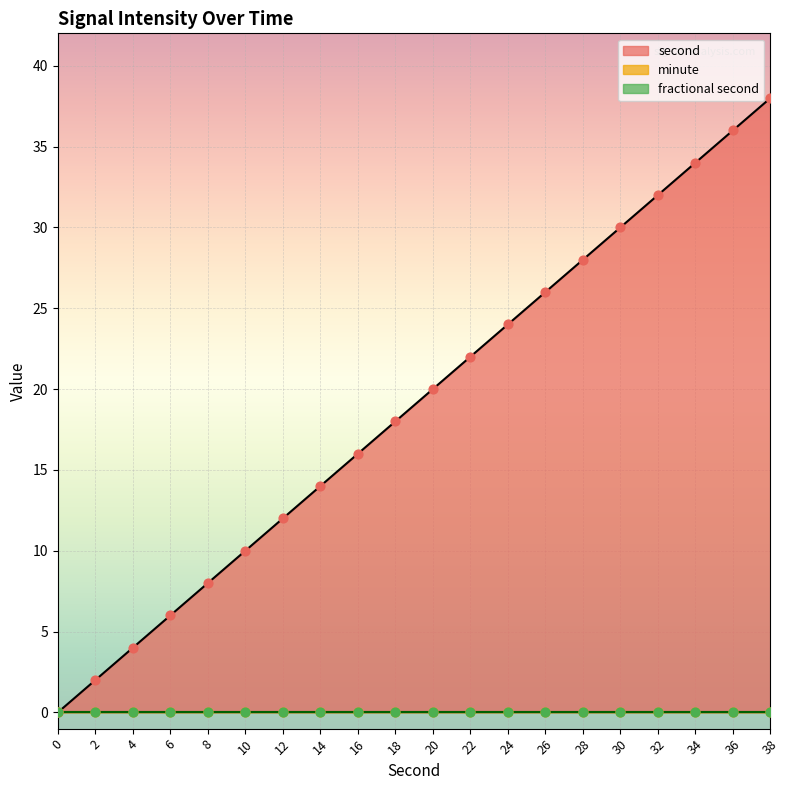

Which series contains the highest Y value?

second